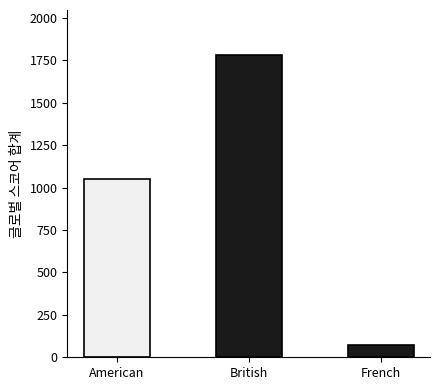

Which category has the highest value across all series?

British